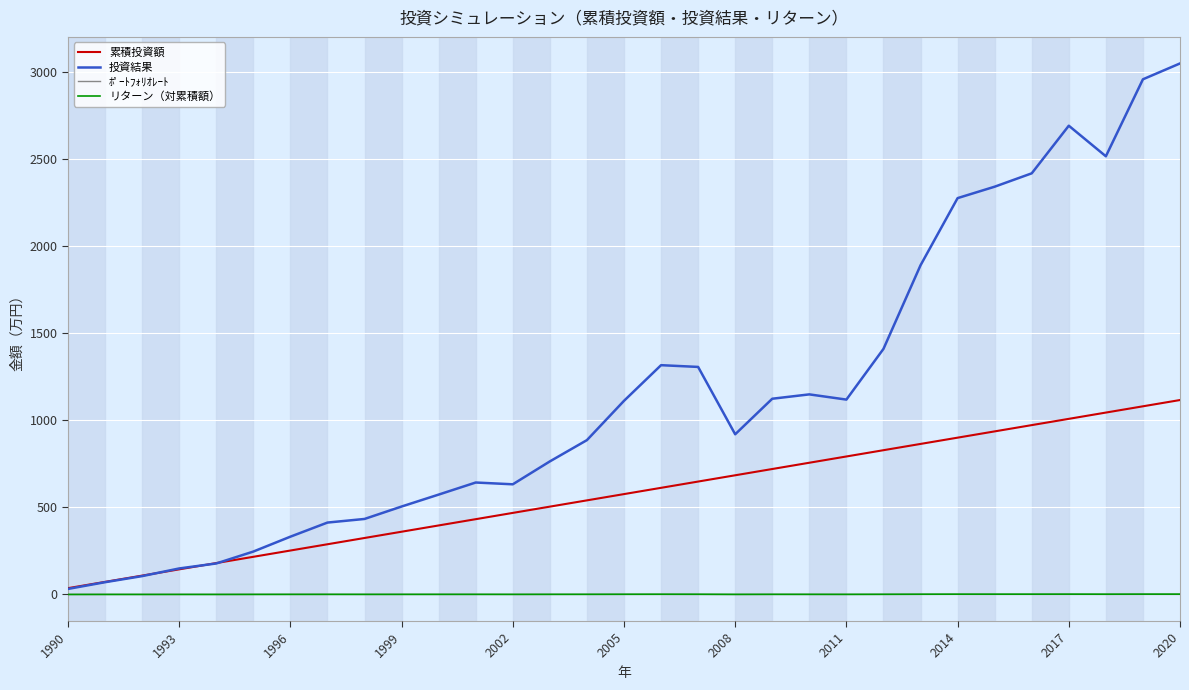

Which series has the largest total across all categories?

投資結果